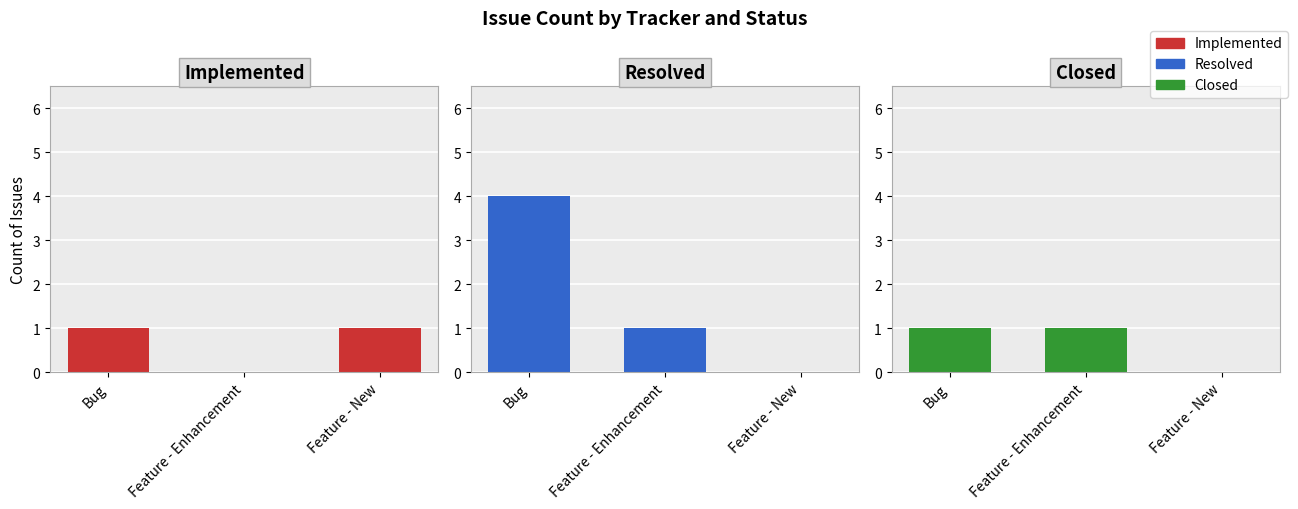

Reading right to left, transcribe all the data shown in this chart.

Implemented: Feature - New=1	Feature - Enhancement=0	Bug=1
Resolved: Feature - New=0	Feature - Enhancement=1	Bug=4
Closed: Feature - New=0	Feature - Enhancement=1	Bug=1